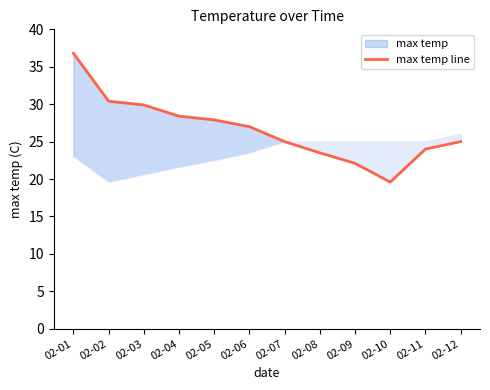

At which category does the data reach its first local valley?

02-10